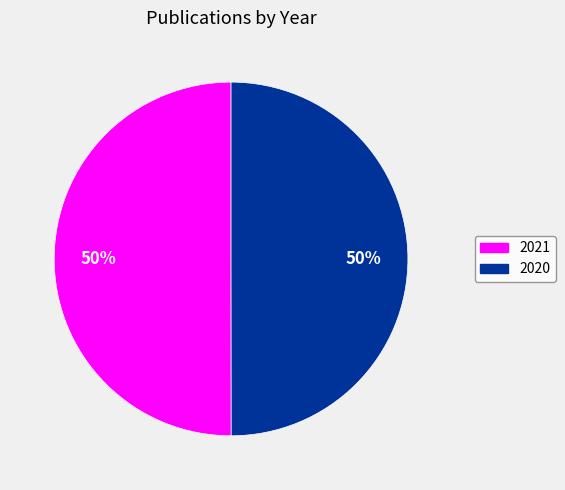

True or false: 2020 accounts for 64% of the total.

False